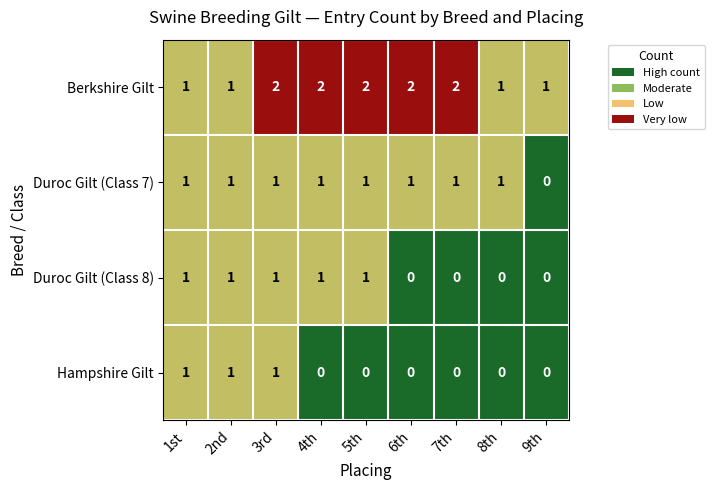

Rank the series by their average value, from lowest to highest.

Hampshire Gilt, Duroc Gilt (Class 8), Duroc Gilt (Class 7), Berkshire Gilt